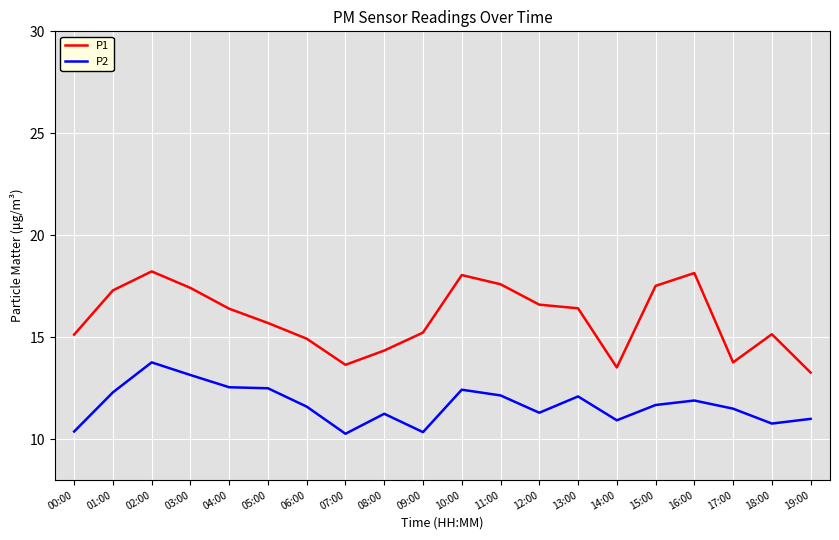

What position from the left is 05:00?

6